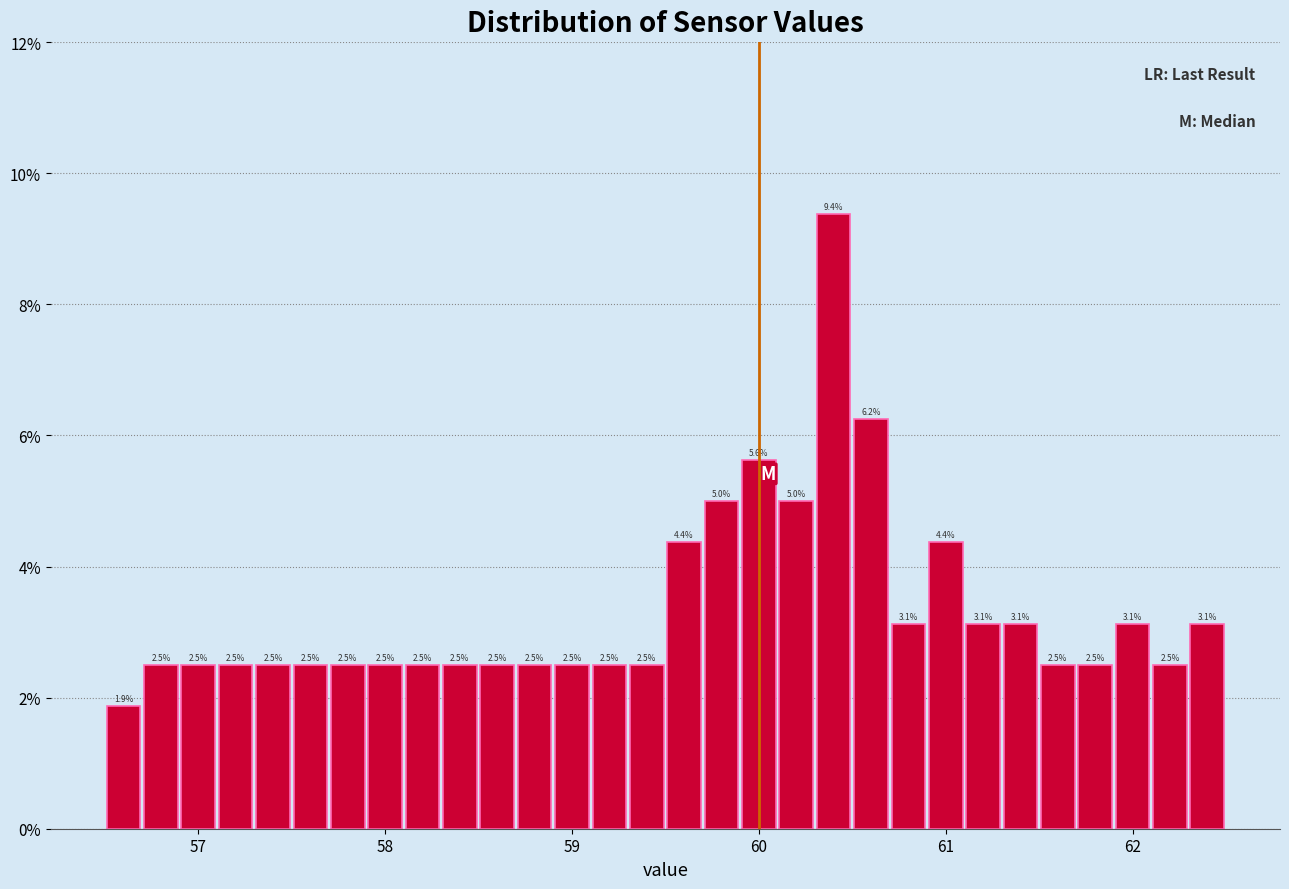

Read against the x-axis, roughly where is the centre of the tallest bar?

60.4